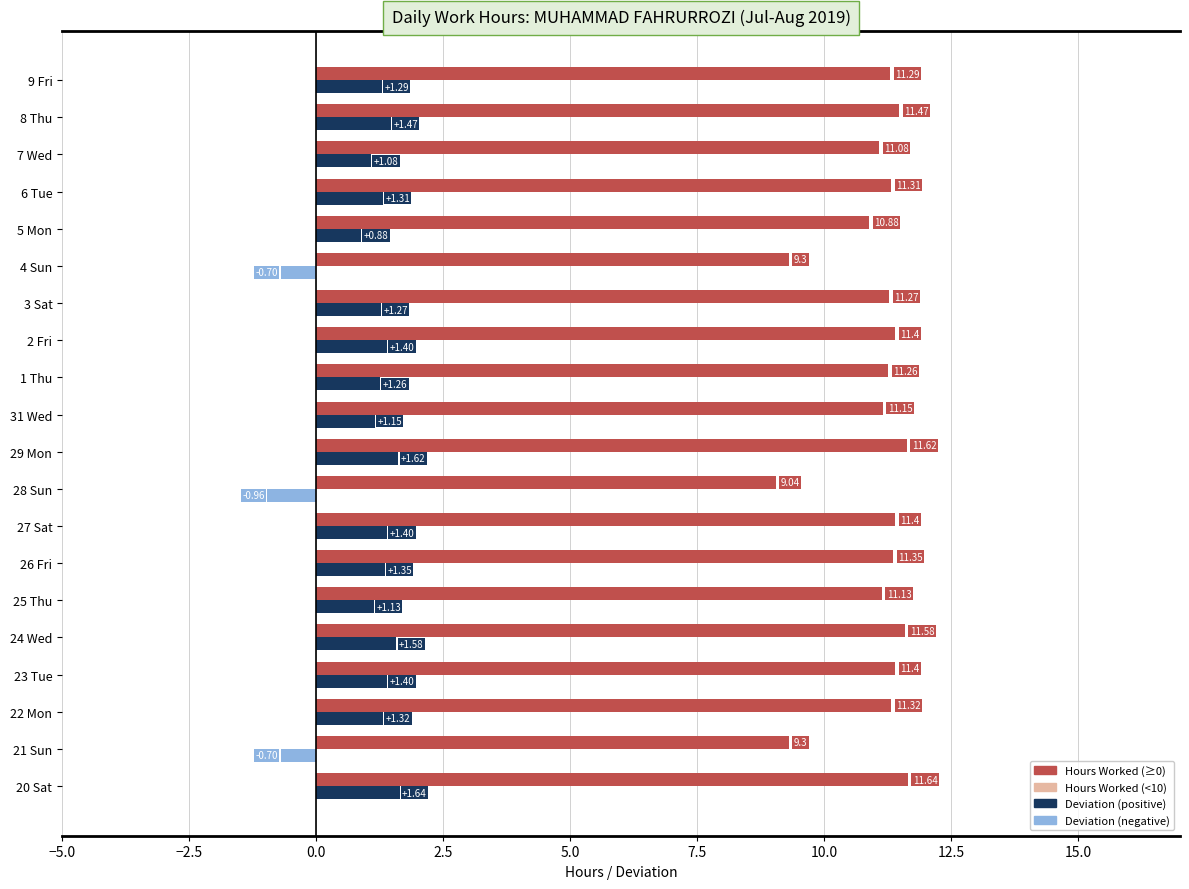

At which category is the sum across all series the highest?

20 Sat